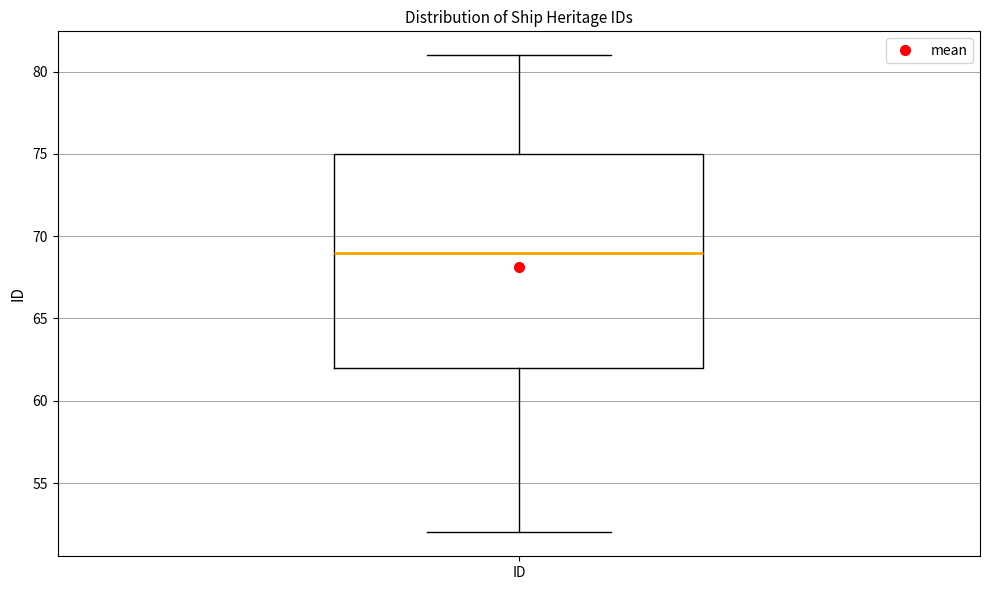

Where does the lower whisker of the box for ID end on the y-axis? The values are not printed on the chart, so give them approximately, as read against the axis.

52